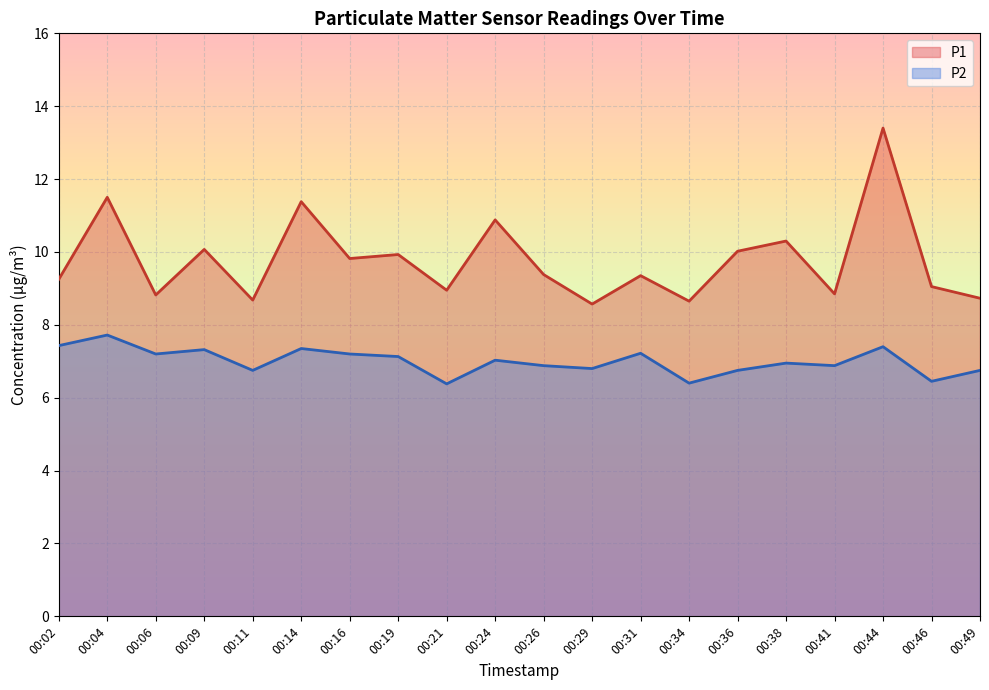

Is it true that P1 equals 10.9 at 00:24?

True